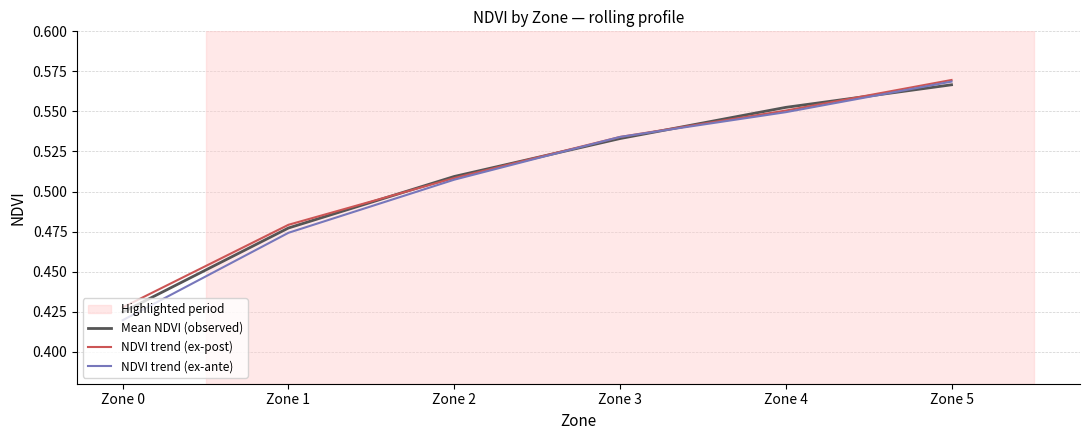

Which category has the lowest value in the NDVI trend (ex-post) series?

Zone 0